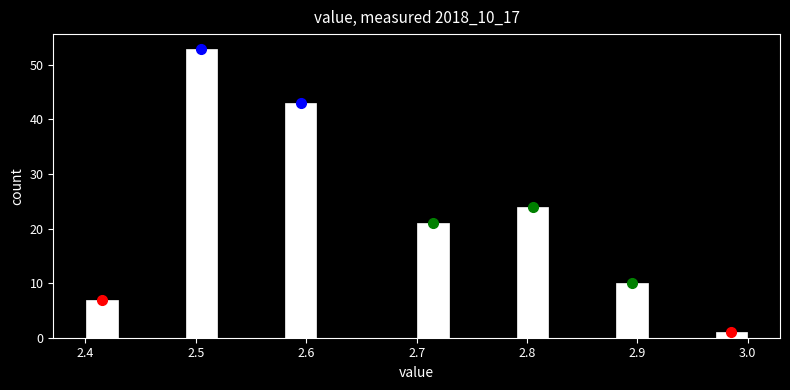

Read against the x-axis, roughly where is the centre of the tallest bar?

2.51